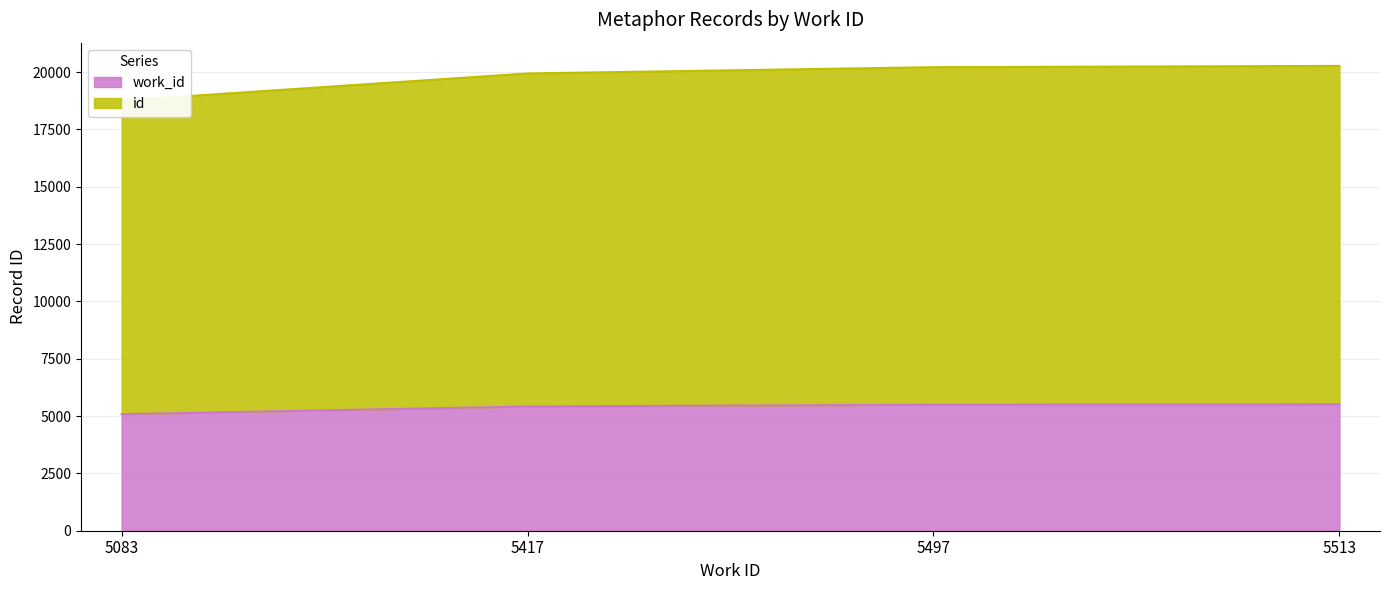

At which category is the sum across all series the highest?

5513